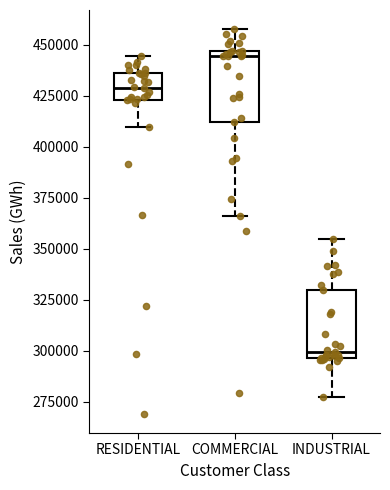

Where does the median line of the box for INDUSTRIAL sit on the y-axis? The values are not printed on the chart, so give them approximately, as read against the axis.

300000